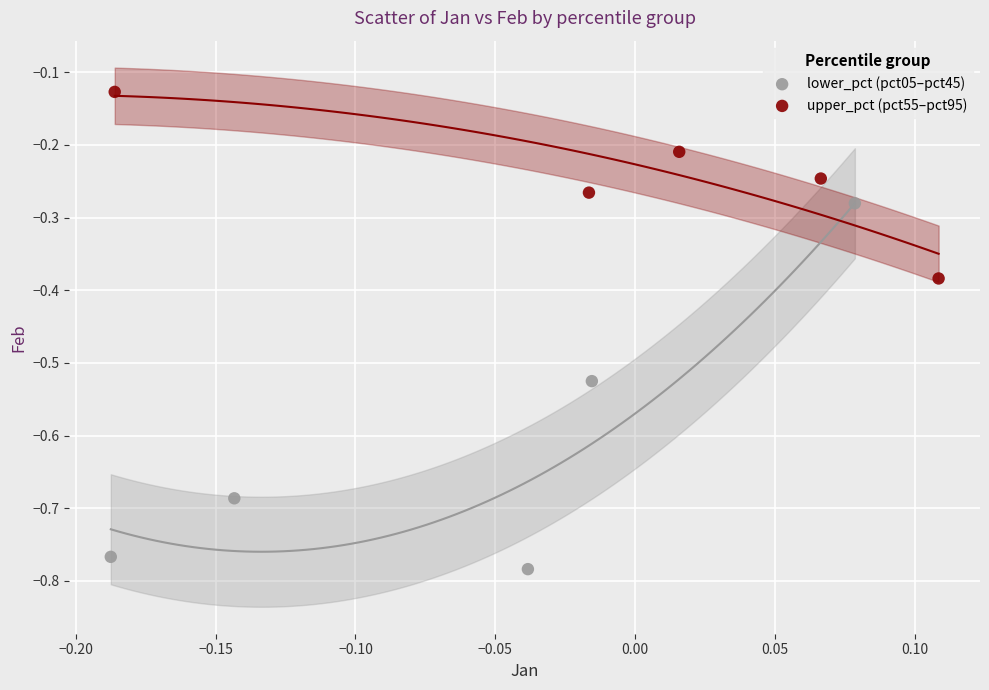

Which series contains the highest Y value?

upper_pct (pct55–pct95)